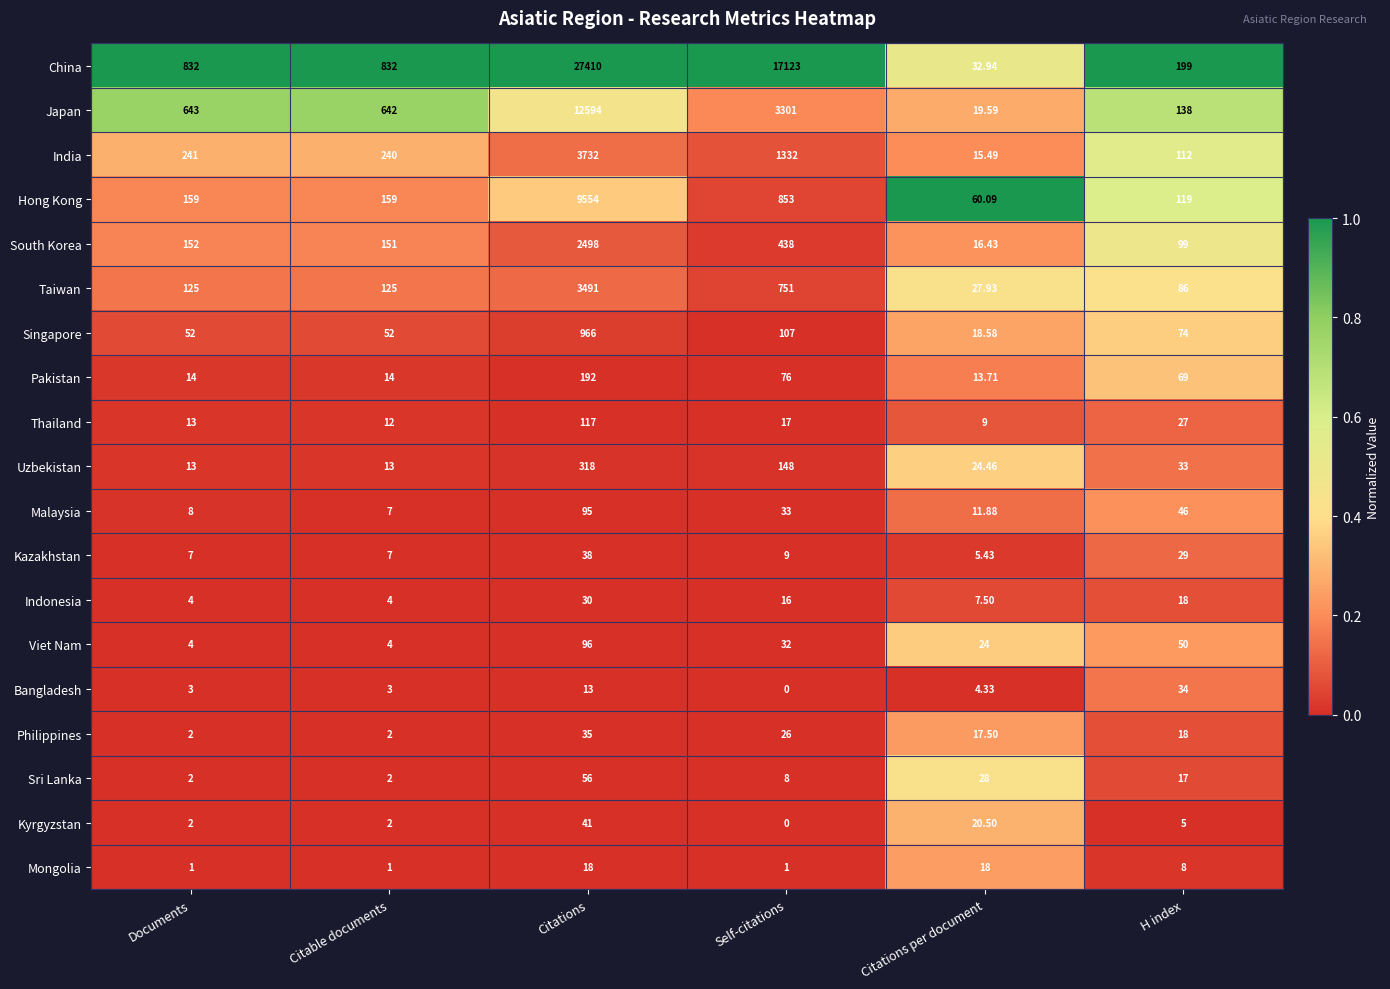

At Citations per document, list the series in order from smallest to largest.

Bangladesh, Kazakhstan, Indonesia, Thailand, Malaysia, Pakistan, India, South Korea, Philippines, Mongolia, Singapore, Japan, Kyrgyzstan, Viet Nam, Uzbekistan, Taiwan, Sri Lanka, China, Hong Kong